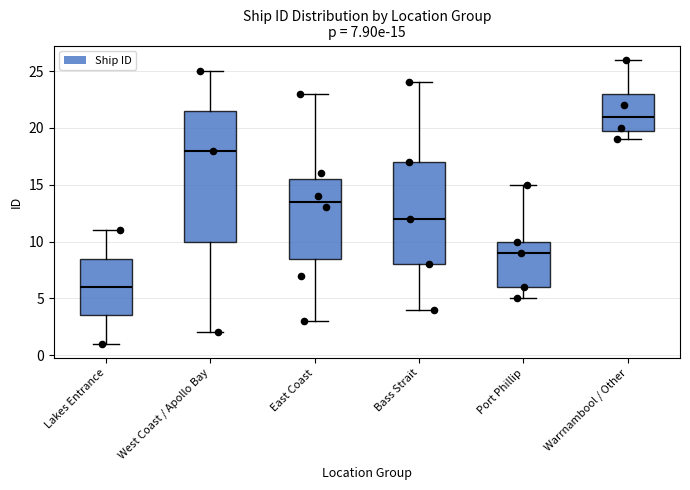

Comparing the boxes themselves (not the whiskers), which one is the tallest?

West Coast / Apollo Bay